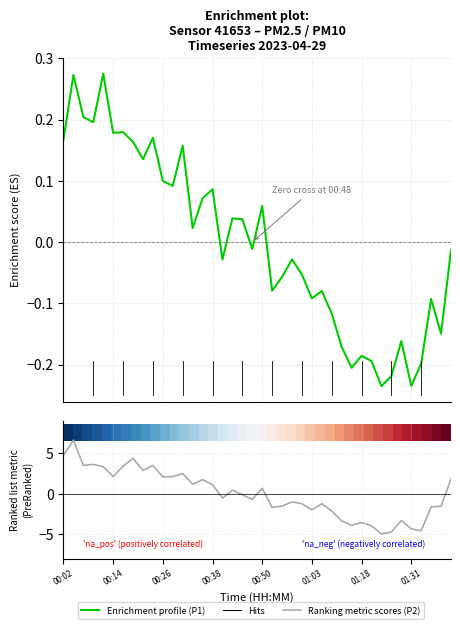

True or false: Ranking metric scores has more than 1 interior local peaks.

True